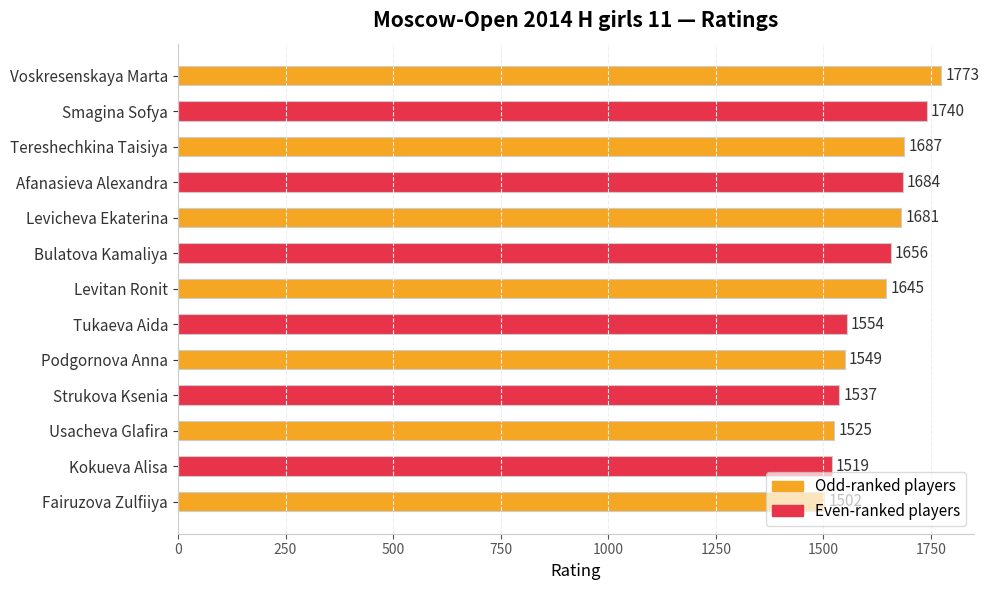

Does the chart contain any negative values?

No